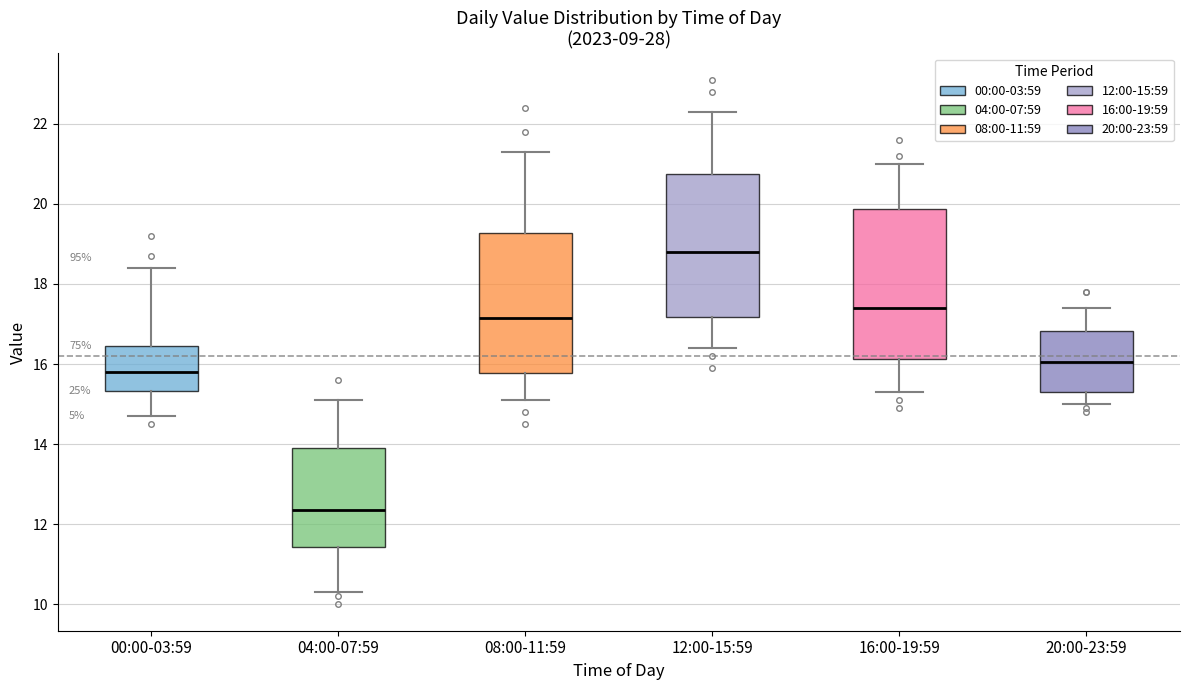

Which box's median line is the lowest?

04:00-07:59